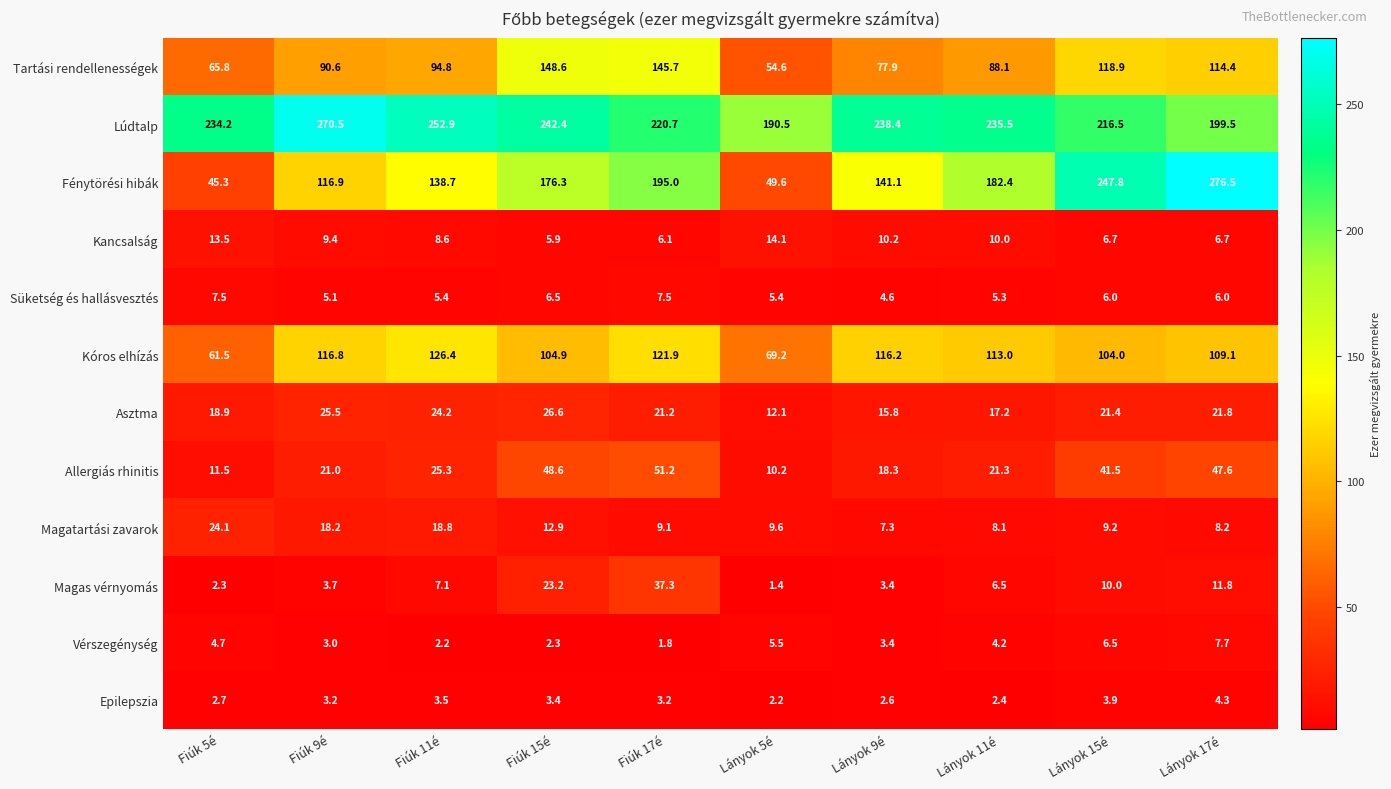

The value of Lúdtalp at Lányok 5é is 110.6. True or false?

False